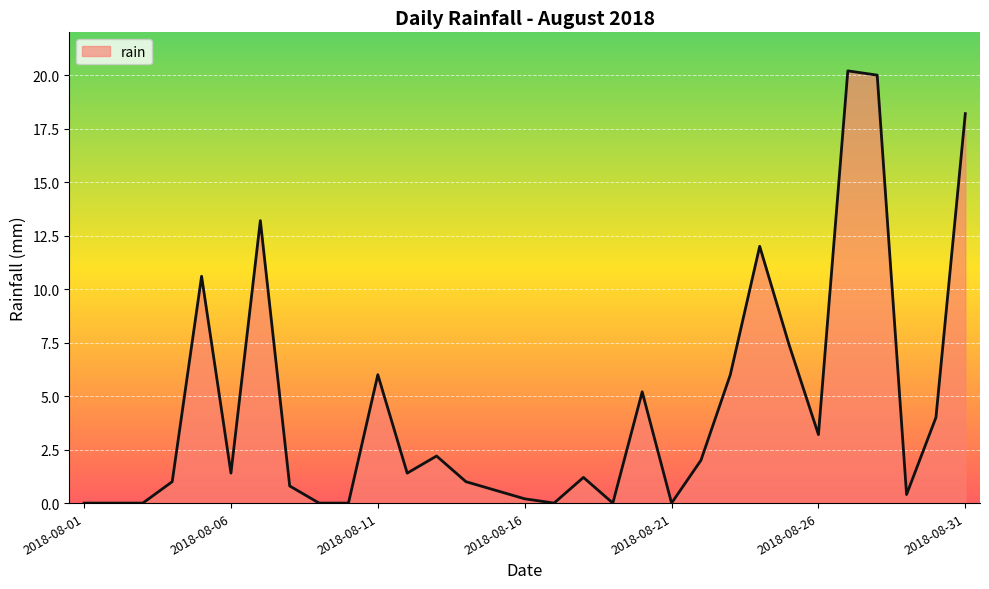

What is the average value?

4.5